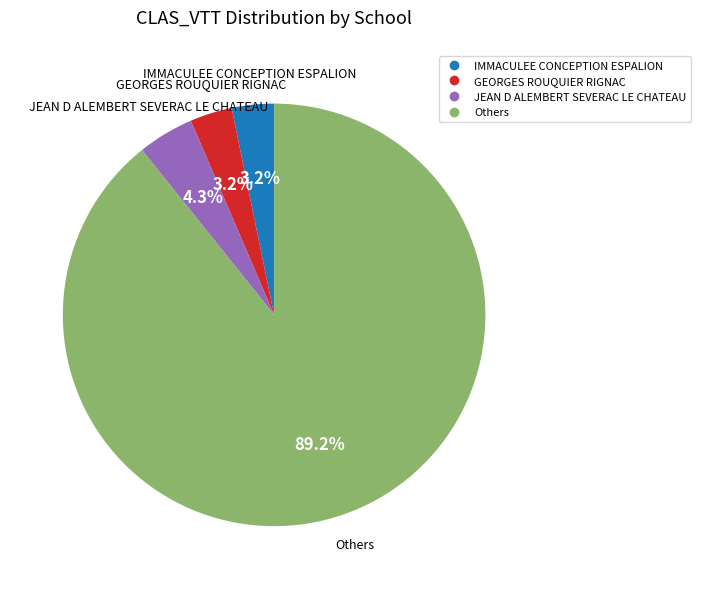

Is there a majority slice in this chart?

Yes